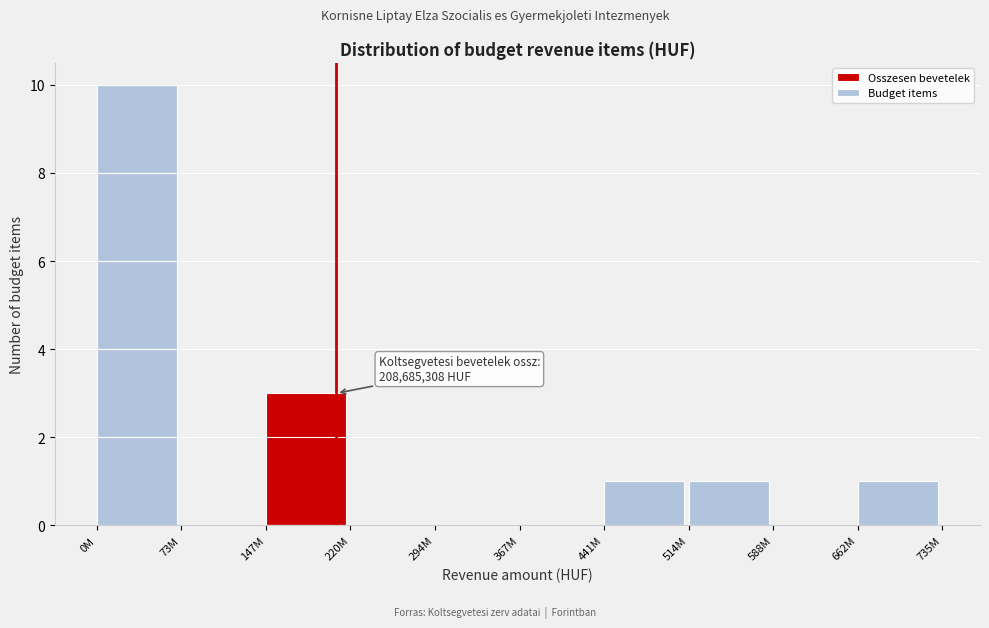

Reading left to right, extract all data points from this chart.

0M=10	73M=0	147M=3	220M=0	294M=0	367M=0	441M=1	514M=1	588M=0	662M=1